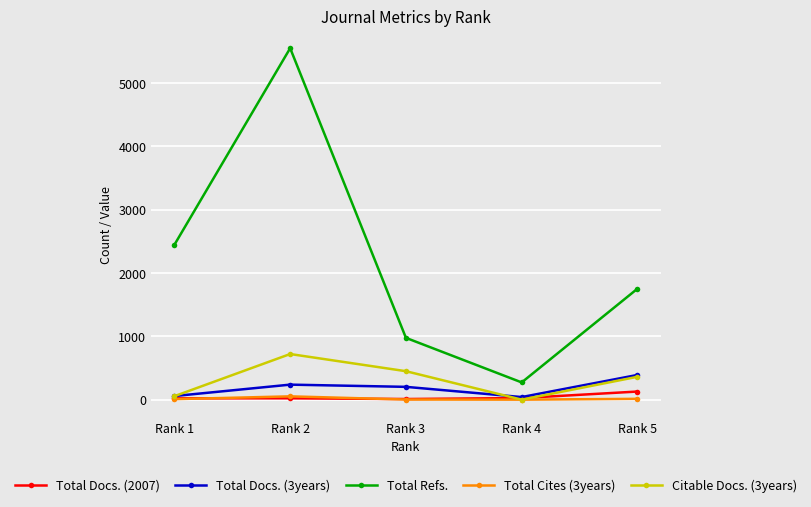

True or false: Total Refs. and Total Docs. (3years) intersect in this chart.

False